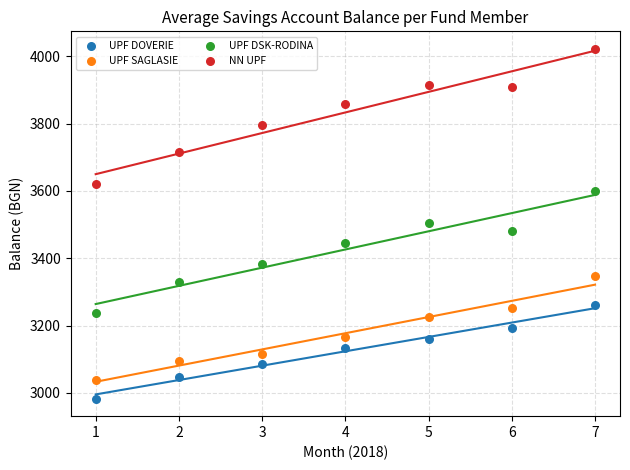

Which series reaches the minimum Y coordinate?

UPF DOVERIE